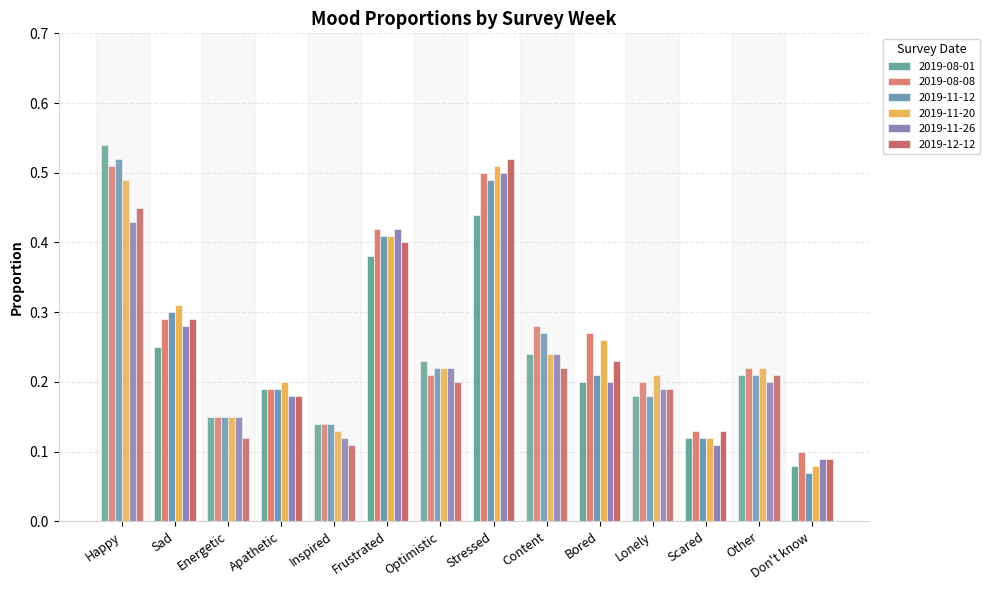

Are the bars horizontal?

No